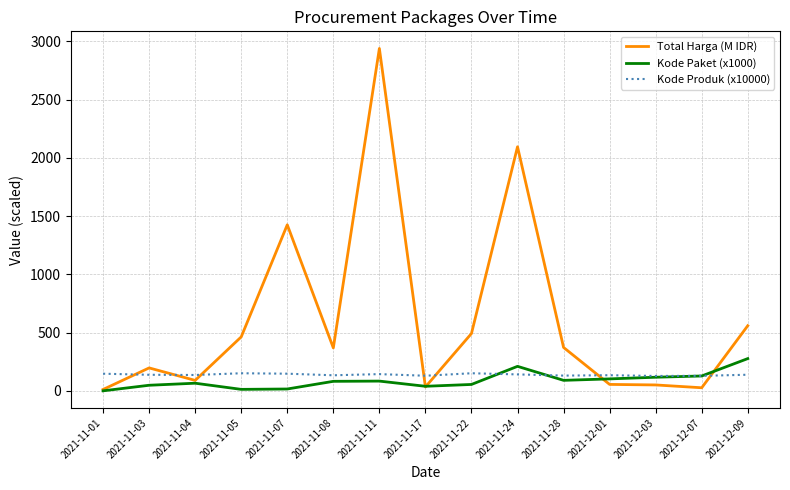

What is the minimum value shown in the chart?

1.1